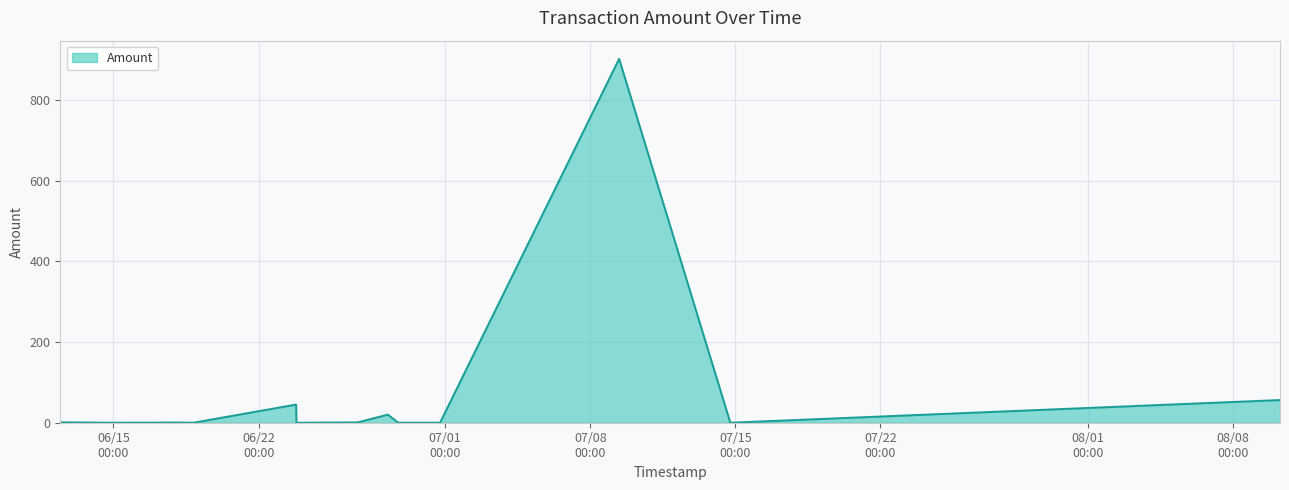

What is the greatest value displayed?

901.8